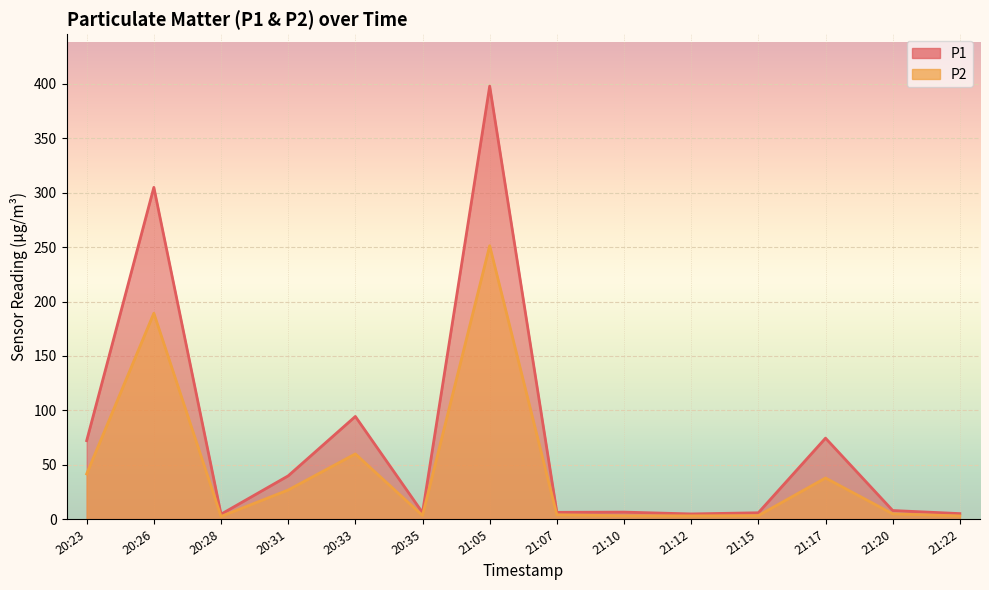

The value of P1 at 20:31 is 39.7. True or false?

True